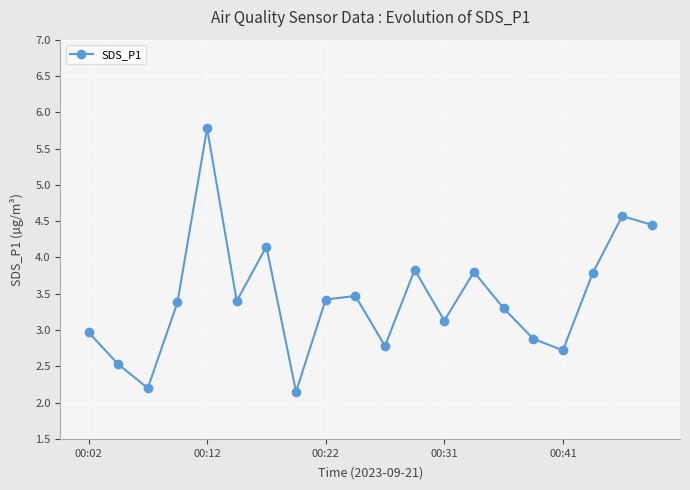

What is the greatest value displayed?

5.8